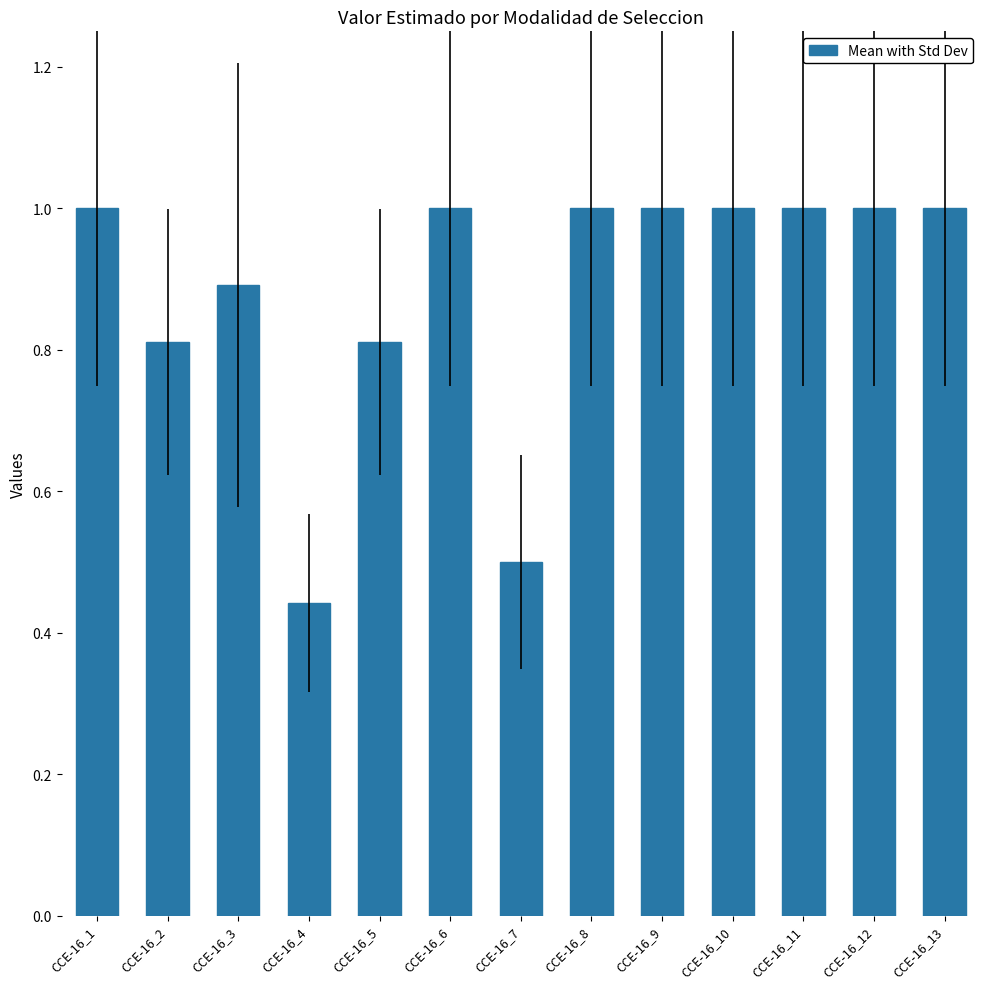

At which label is the value closest to 0?

CCE-16_4